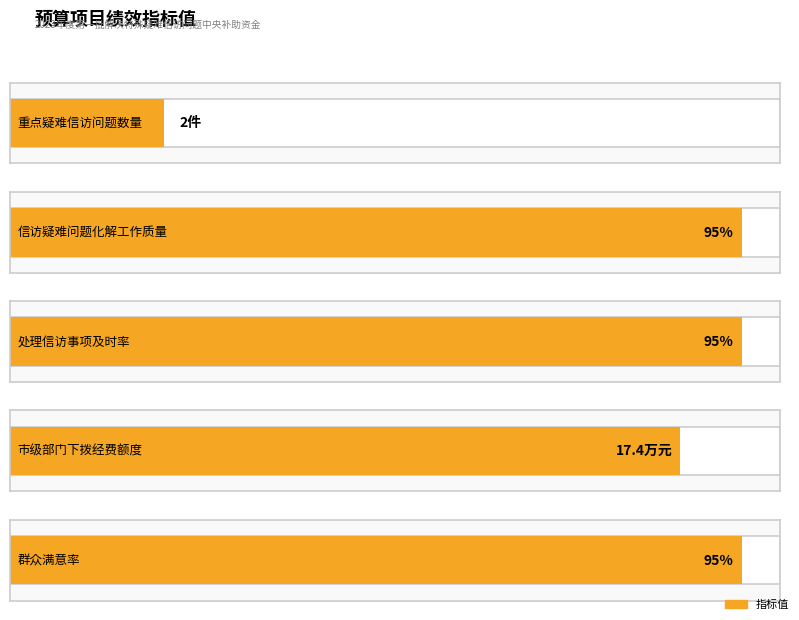

Rank the categories by value from highest to lowest.

信访疑难问题化解工作质量, 处理信访事项及时率, 群众满意率, 市级部门下拨经费额度, 重点疑难信访问题数量